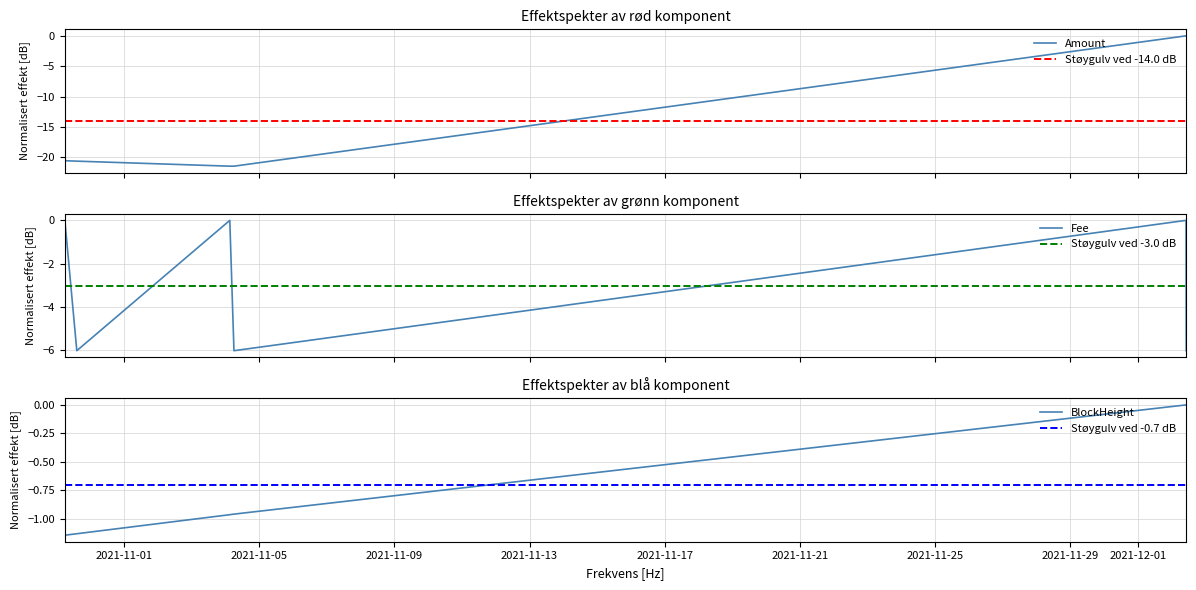

How many values in the Amount series are below -20?

4